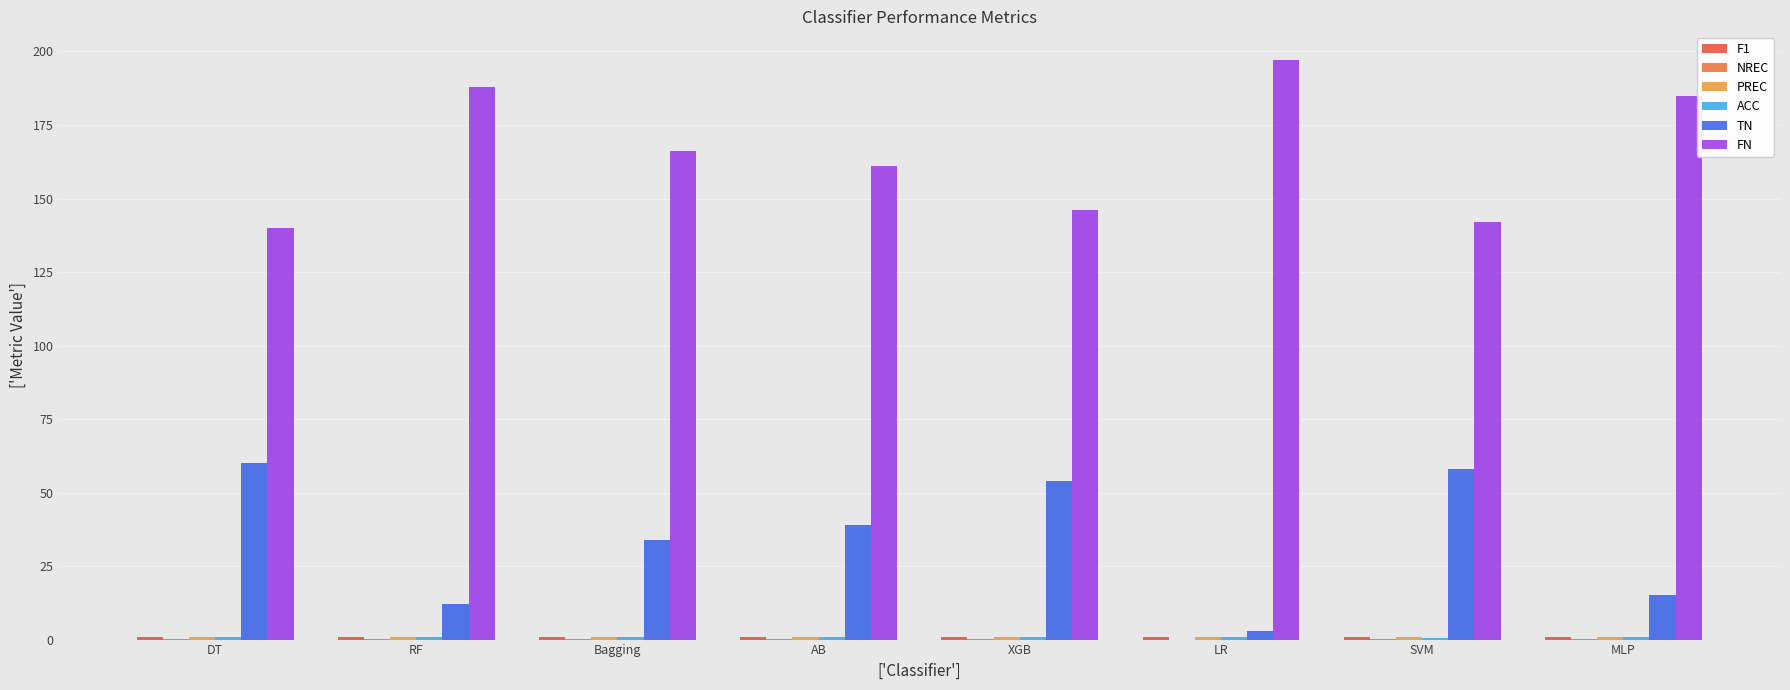

How many F1 values are between 0 and 1?

8